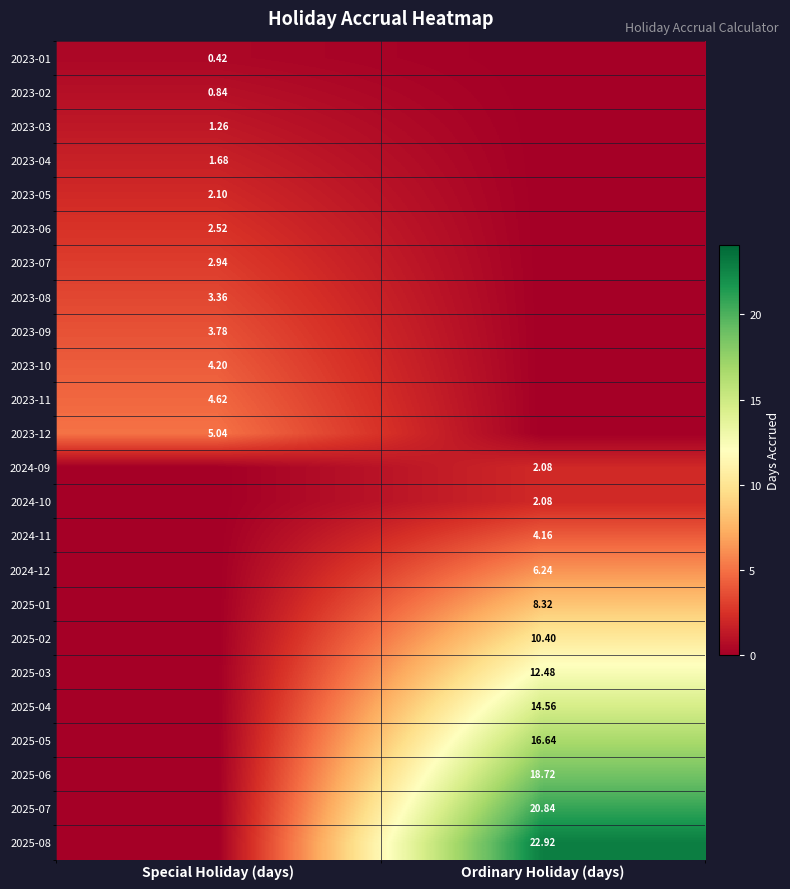

Is the value of 2023-12 at Special Holiday (days) greater than the value of 2025-03 at Ordinary Holiday (days)?

No